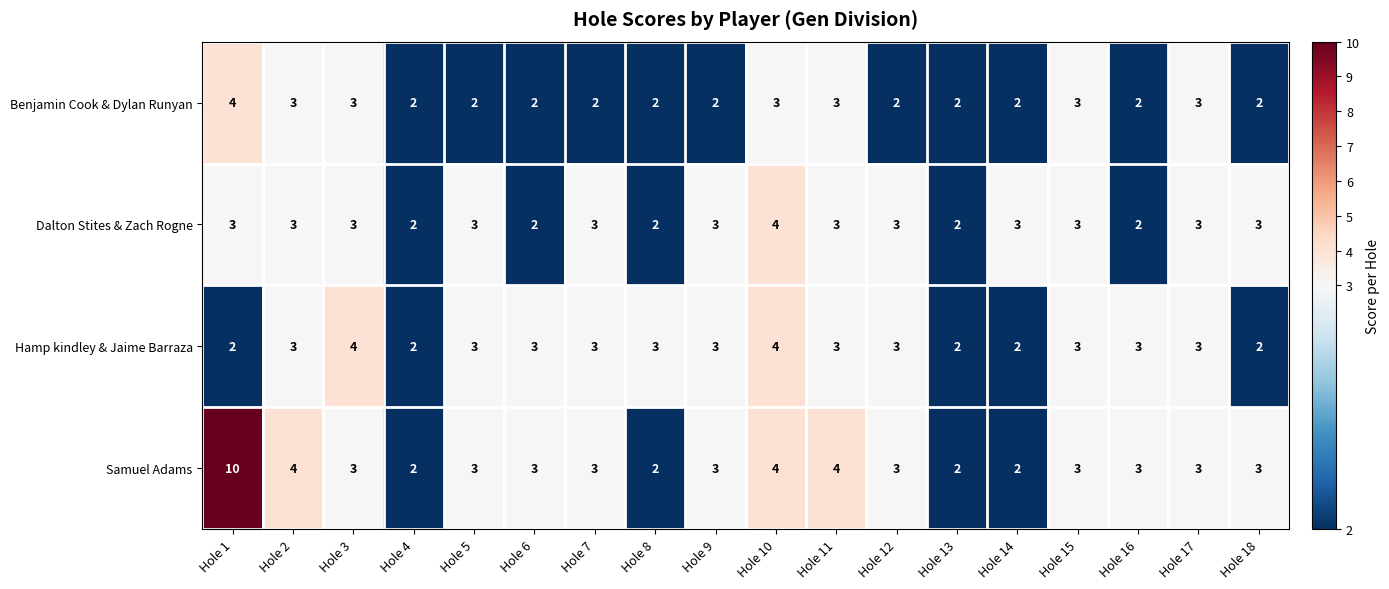

Which category has the highest value in the Benjamin Cook & Dylan Runyan series?

Hole 1